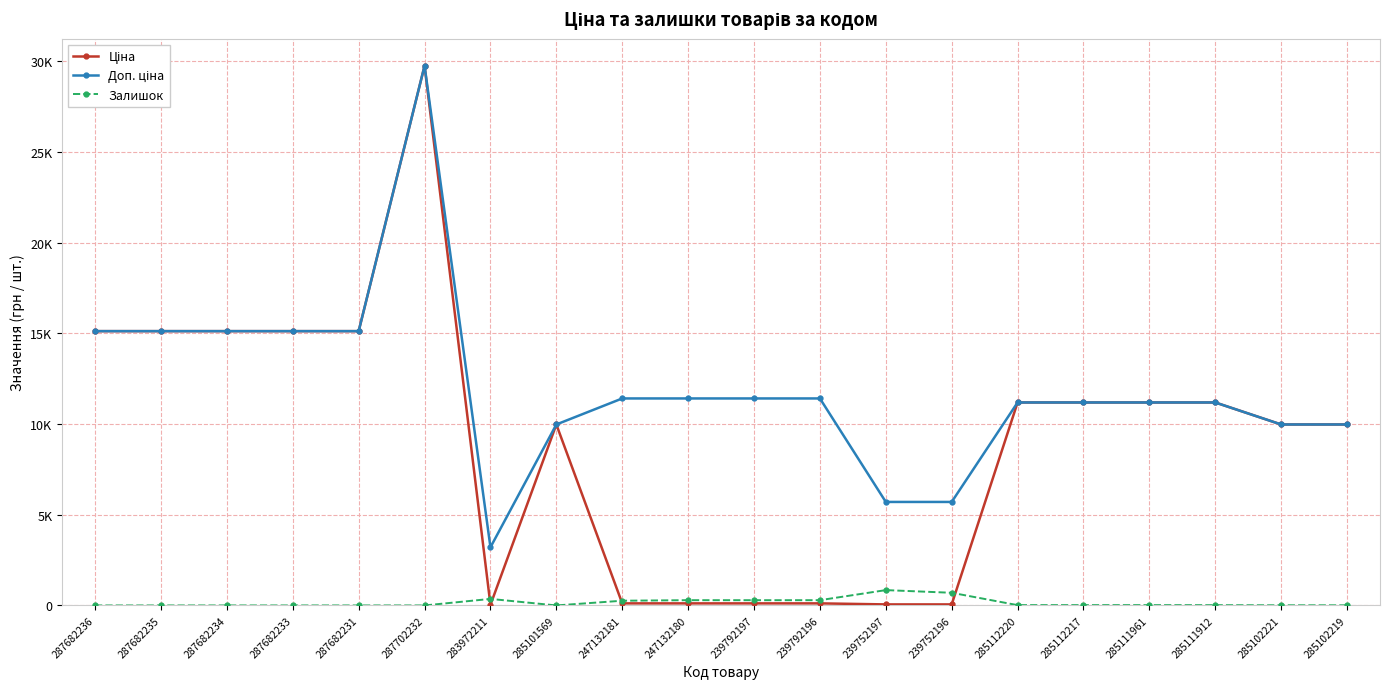

Which series has the largest total across all categories?

Доп. ціна